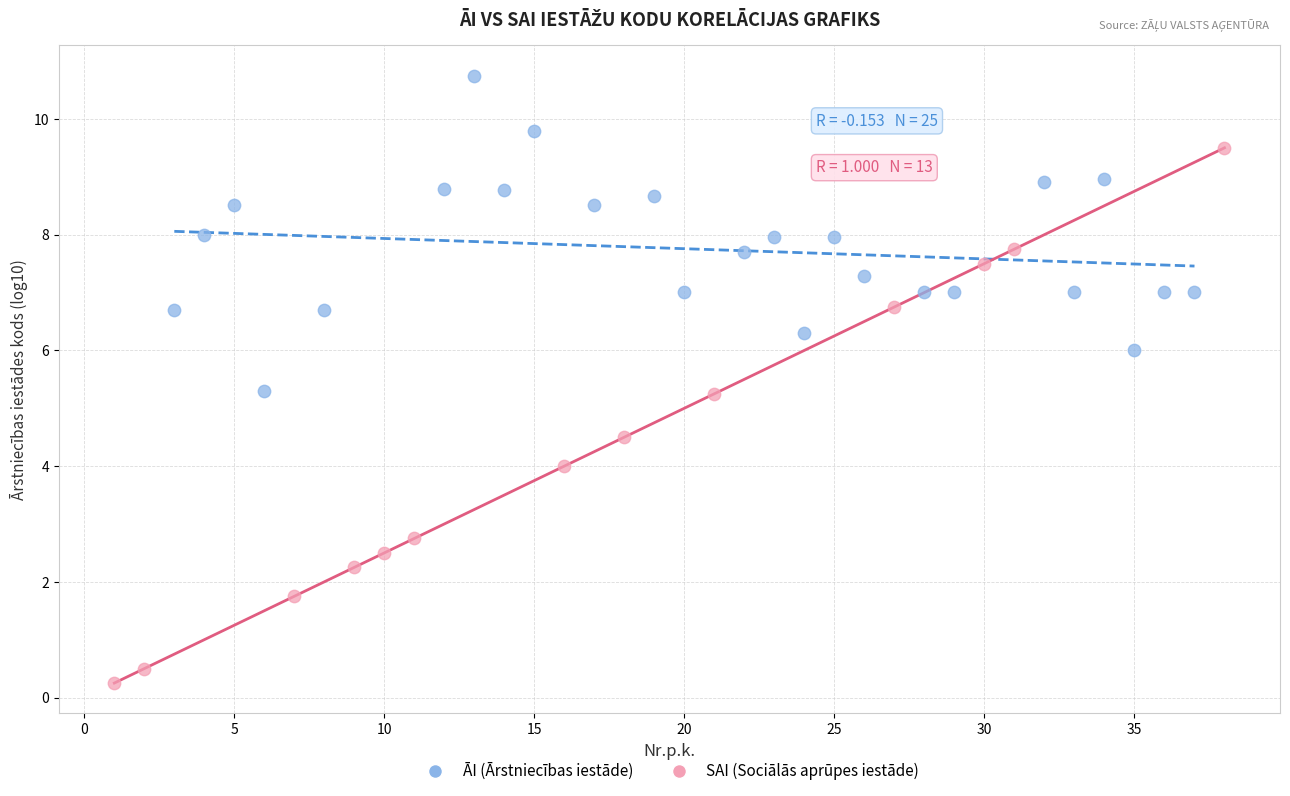

Which series has the widest spread of Y values?

SAI (Sociālās aprūpes iestāde)